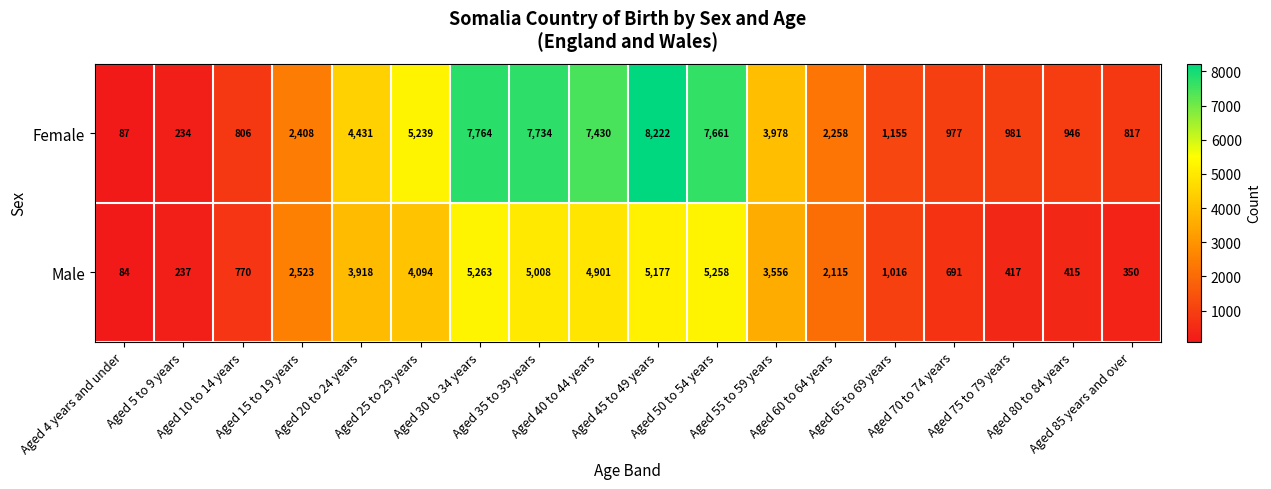

How many data points in Male are less than 2523?

9